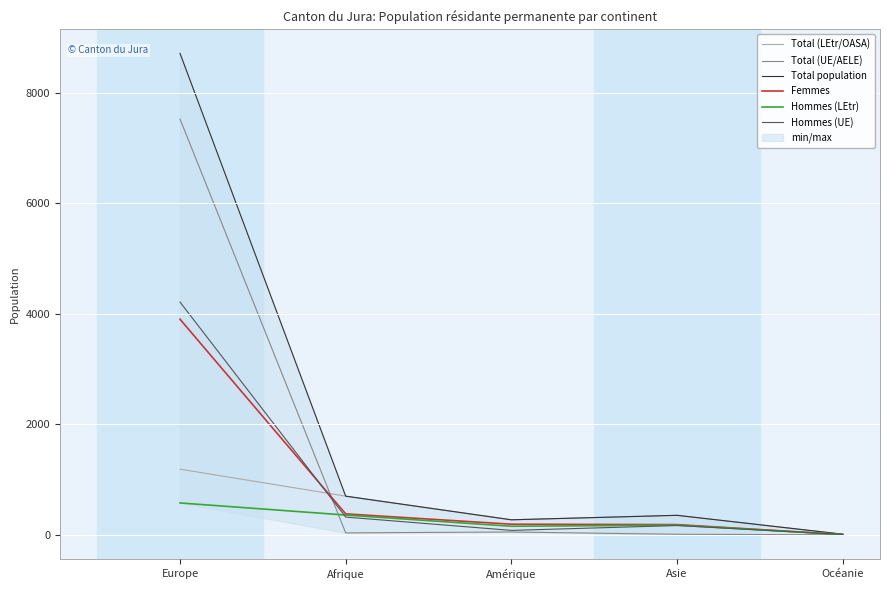

Which series has the largest total across all categories?

Total population